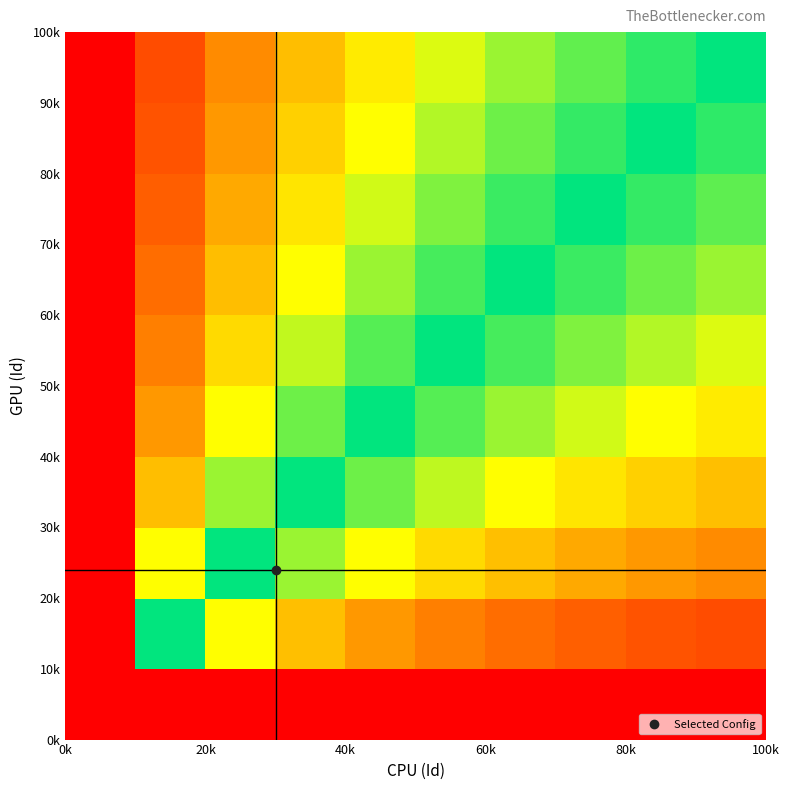

Count the number of data series in this chart.

10